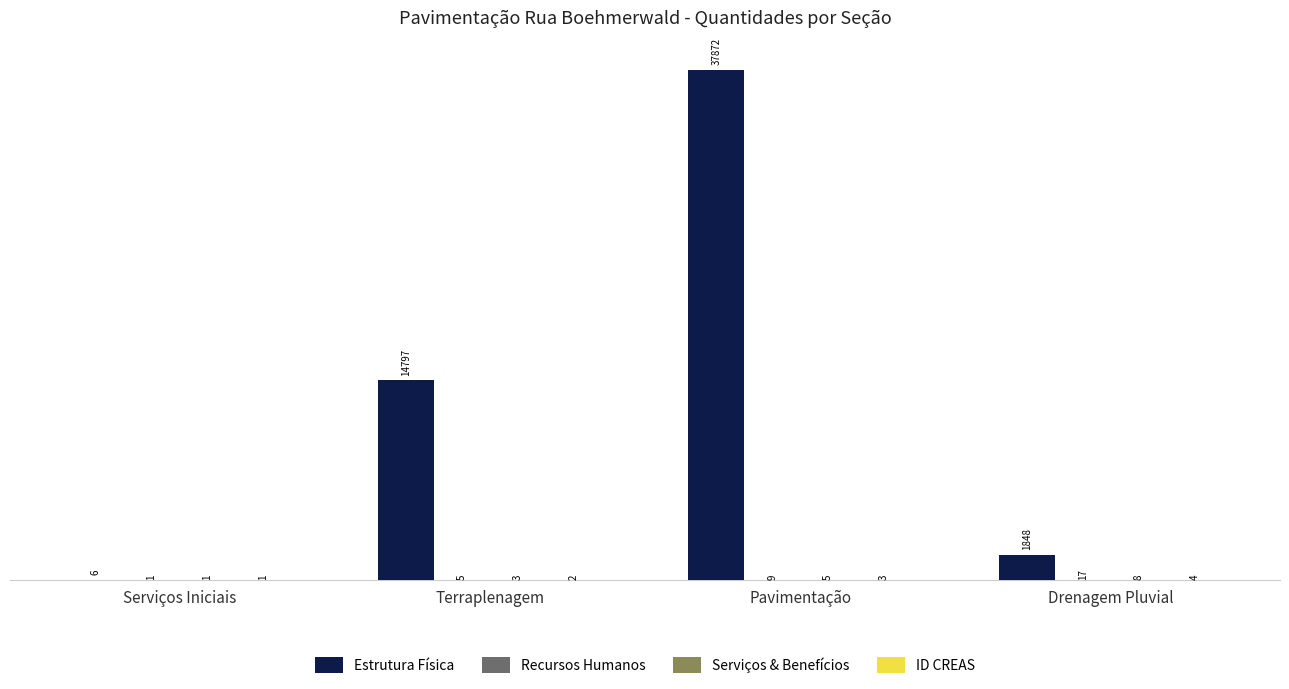

Between Pavimentação and Drenagem Pluvial, which series saw the biggest shift?

Estrutura Física